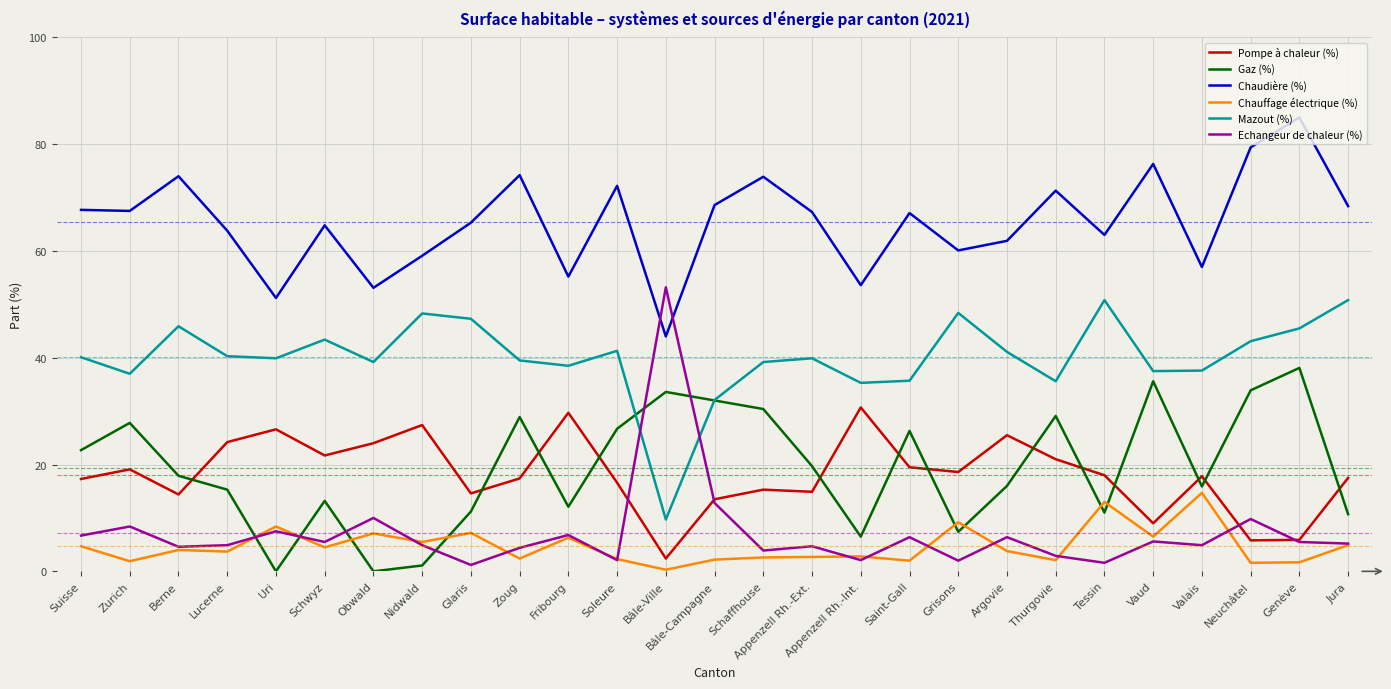

Does the chart have visible grid lines?

Yes